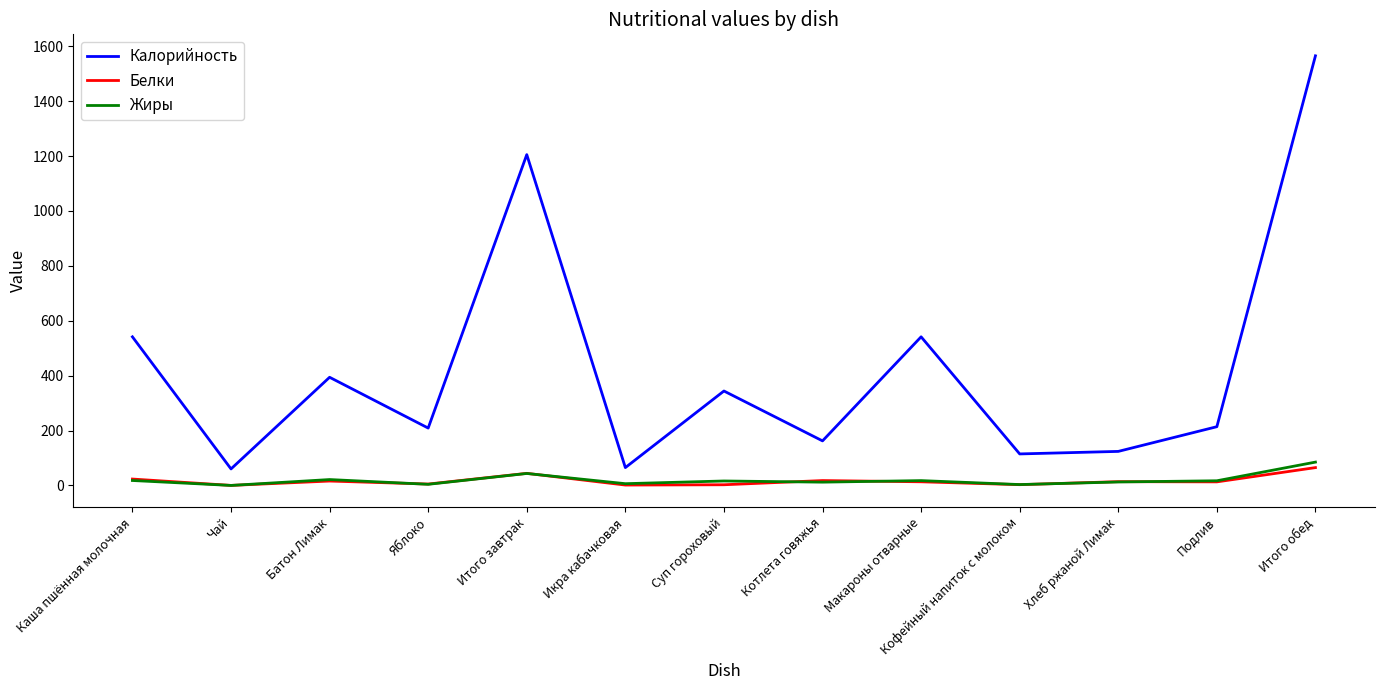

What is the spread (max minus min) of values at Кофейный напиток с молоком?

112.0